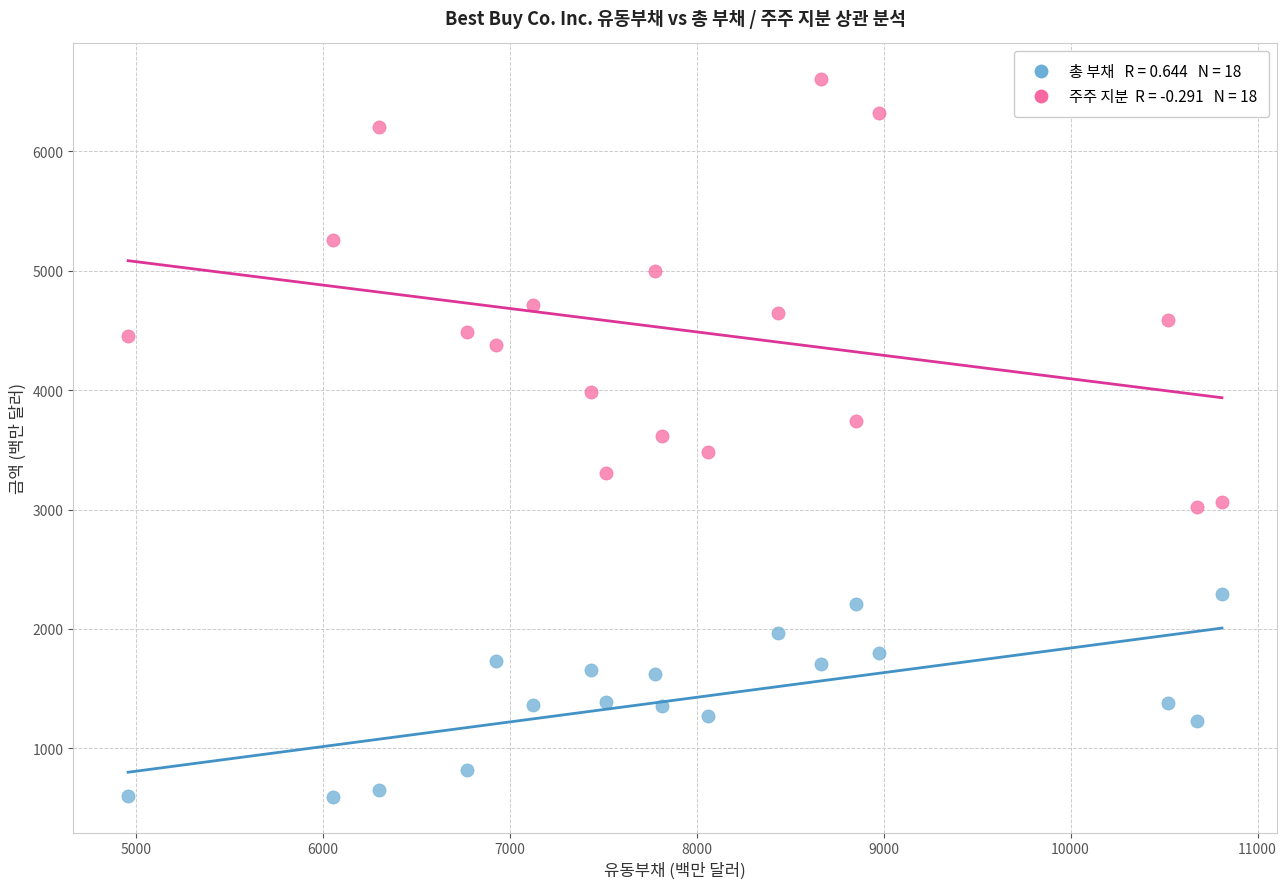

Across all data points, what is the range of X values (max minus min)?

5851